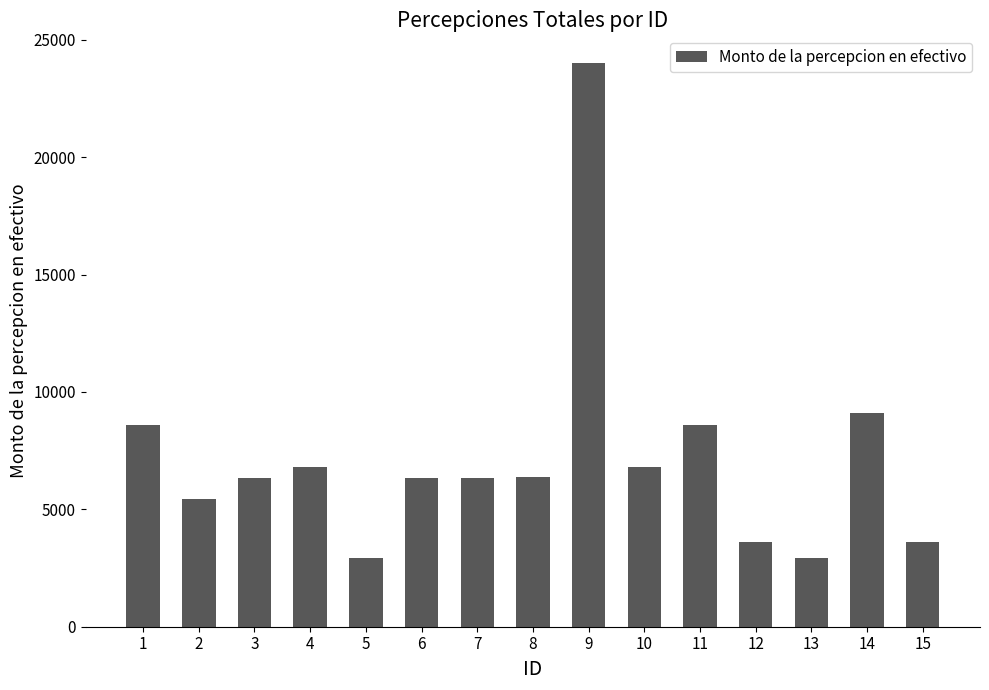

At which label is the value closest to 13466?

14